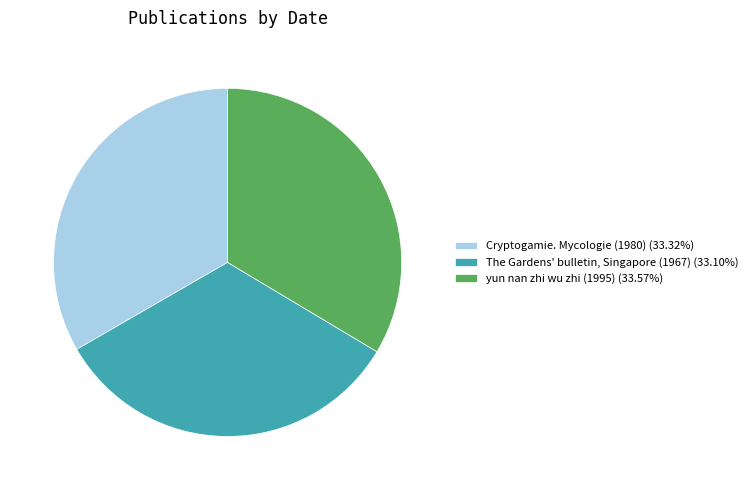

Is there any slice that represents more than half of the pie?

No